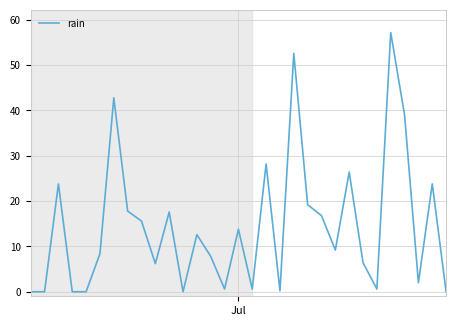

What is the difference between the maximum and minimum values?

57.2